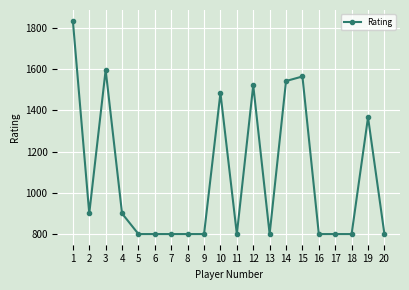

What is the sum of all values?

21515